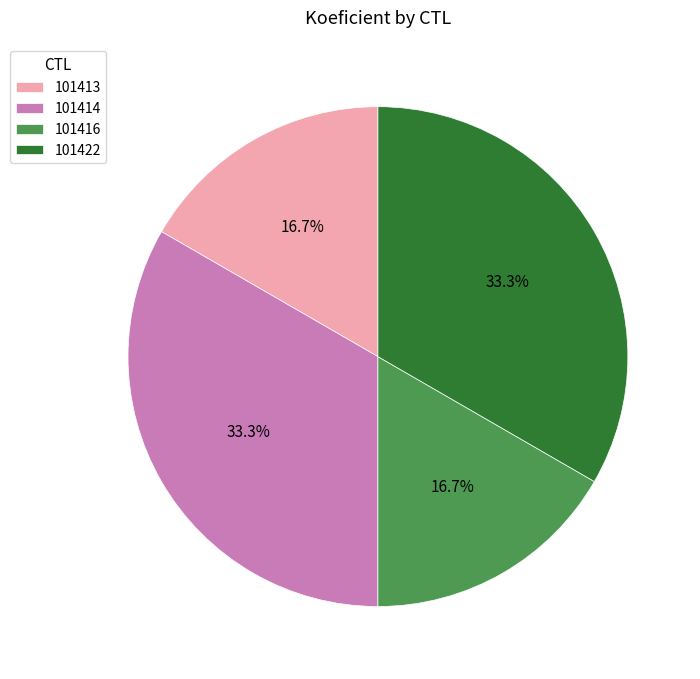

The 101416 slice represents 23% of the pie. True or false?

False